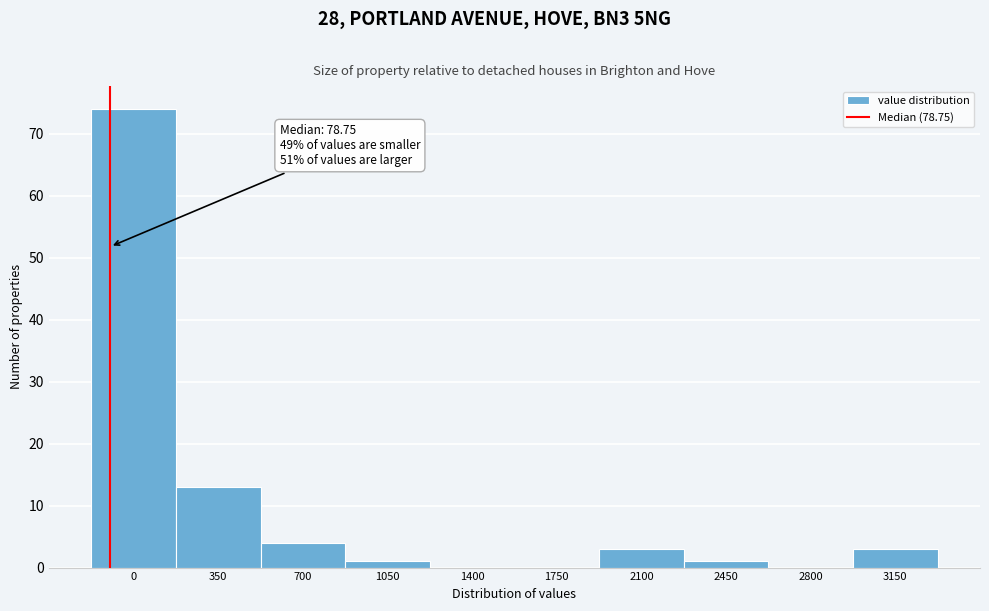

Reading left to right, extract all data points from this chart.

0=74	350=13	700=4	1050=1	1400=0	1750=0	2100=3	2450=1	2800=0	3150=3